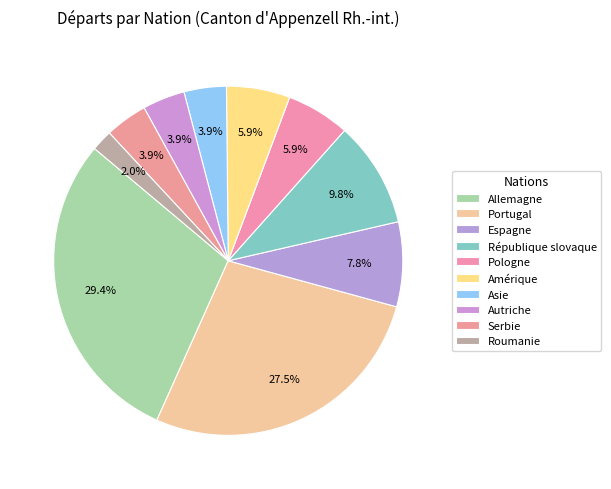

Is it true that Roumanie is 2% of the pie?

True